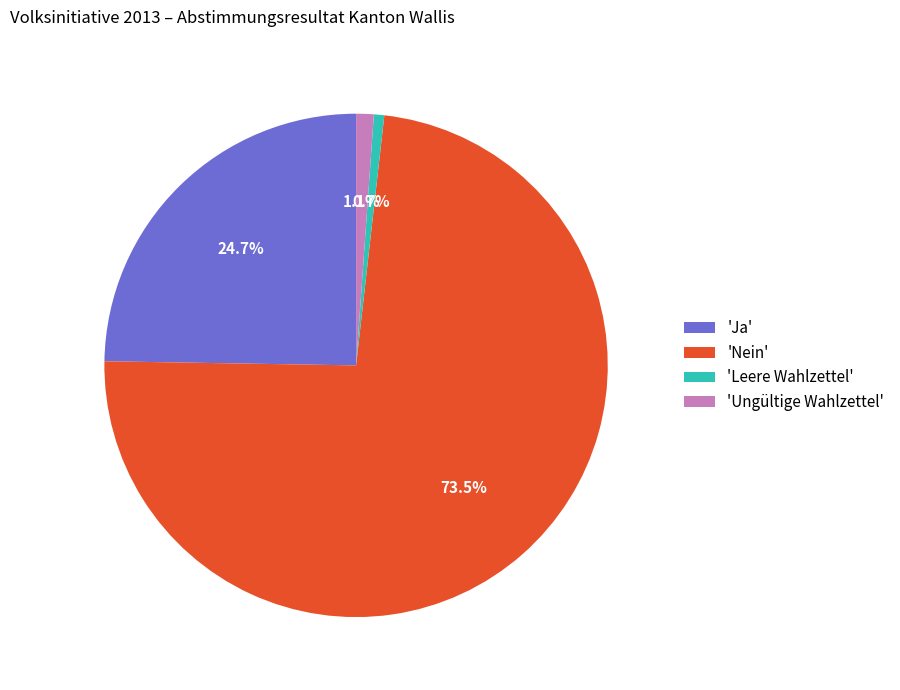

Which slice is the largest?

'Nein'